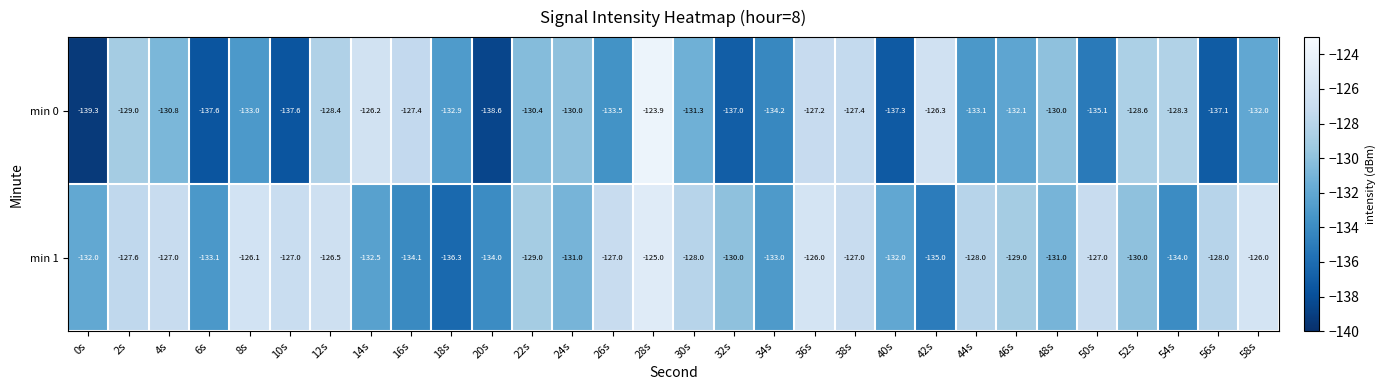

List the series in order of their peak value, lowest first.

min 1, min 0